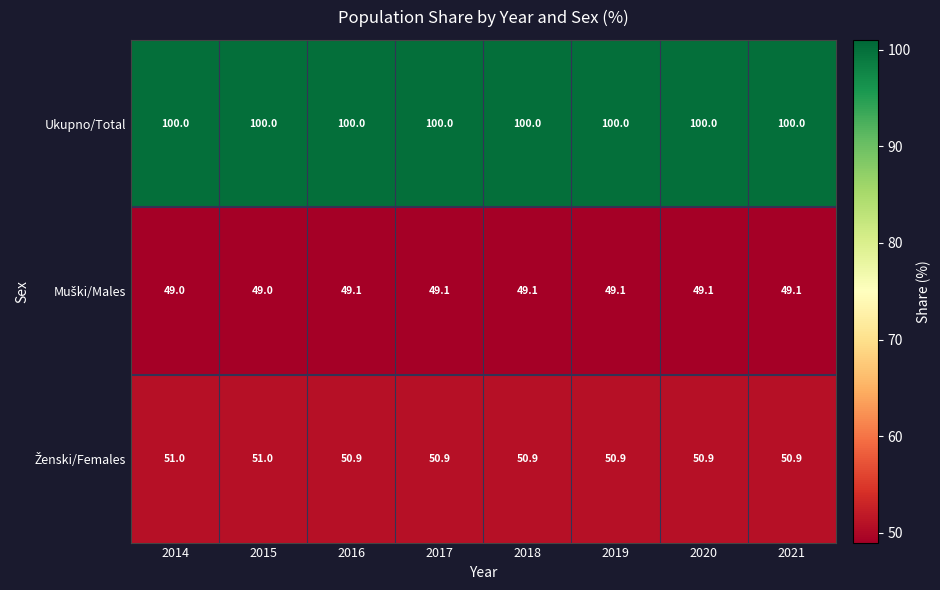

At how many categories does at least one series exceed 96?

8